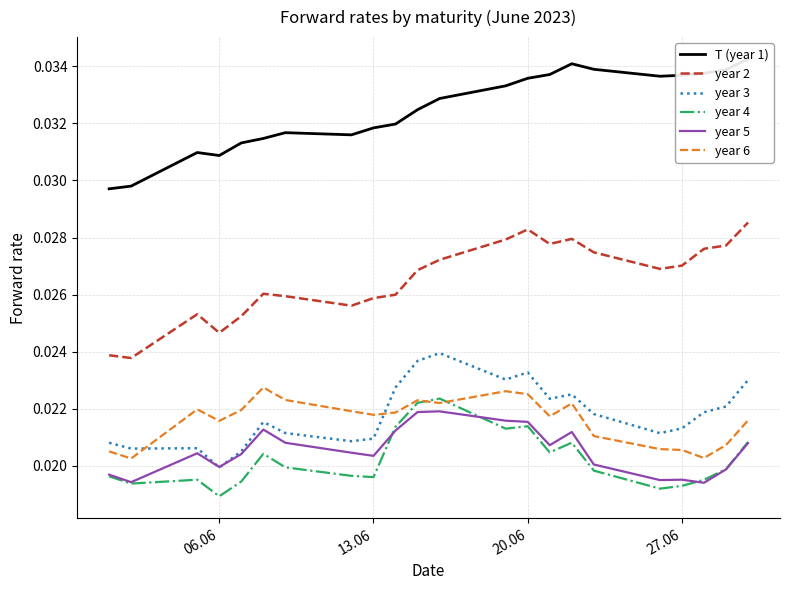

How many lines are shown in the chart?

6